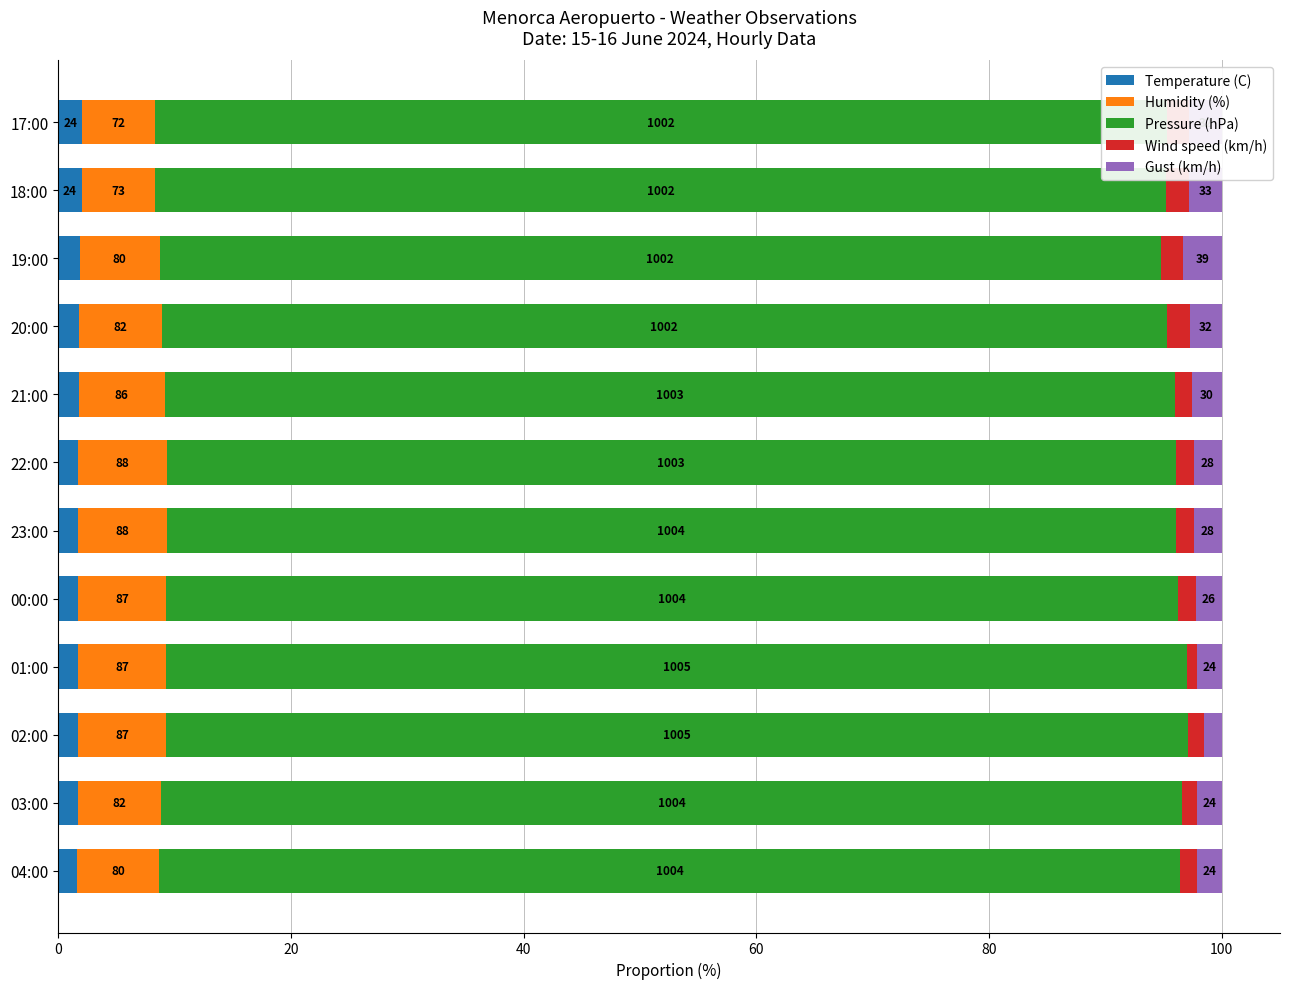

What are all the series names shown in the legend?

Temperature (C), Humidity (%), Pressure (hPa), Wind speed (km/h), Gust (km/h)